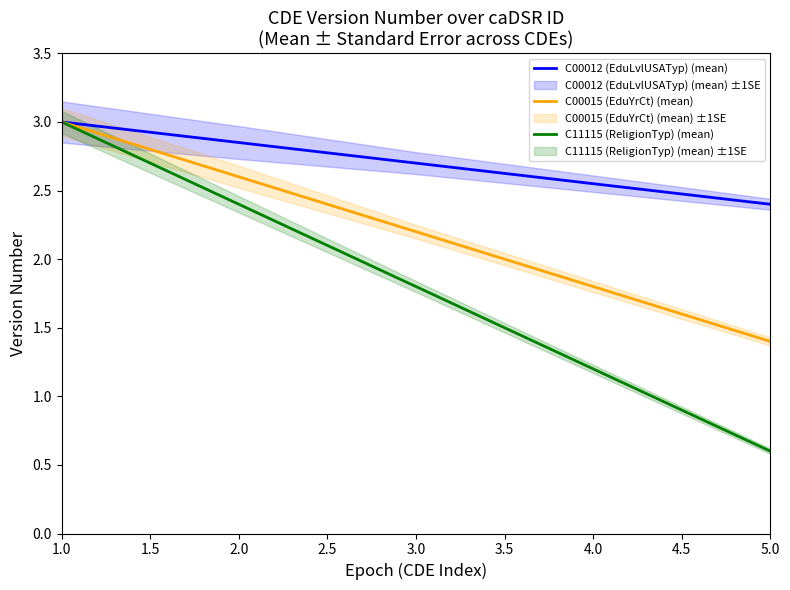

At which category does the chart reach its peak across all series?

1.0